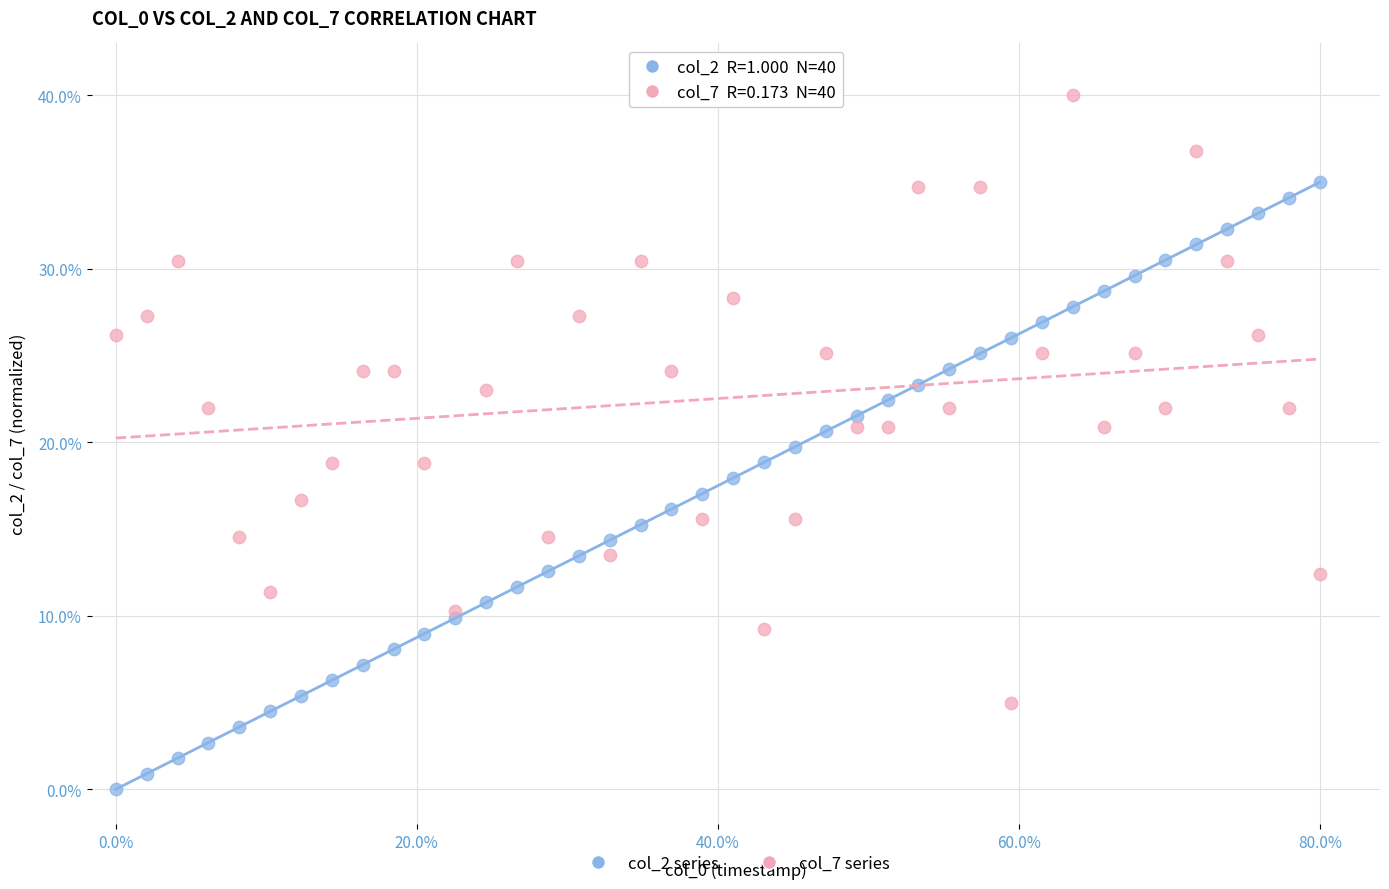

What are all the series names shown in the legend?

col_2 series, col_7 series